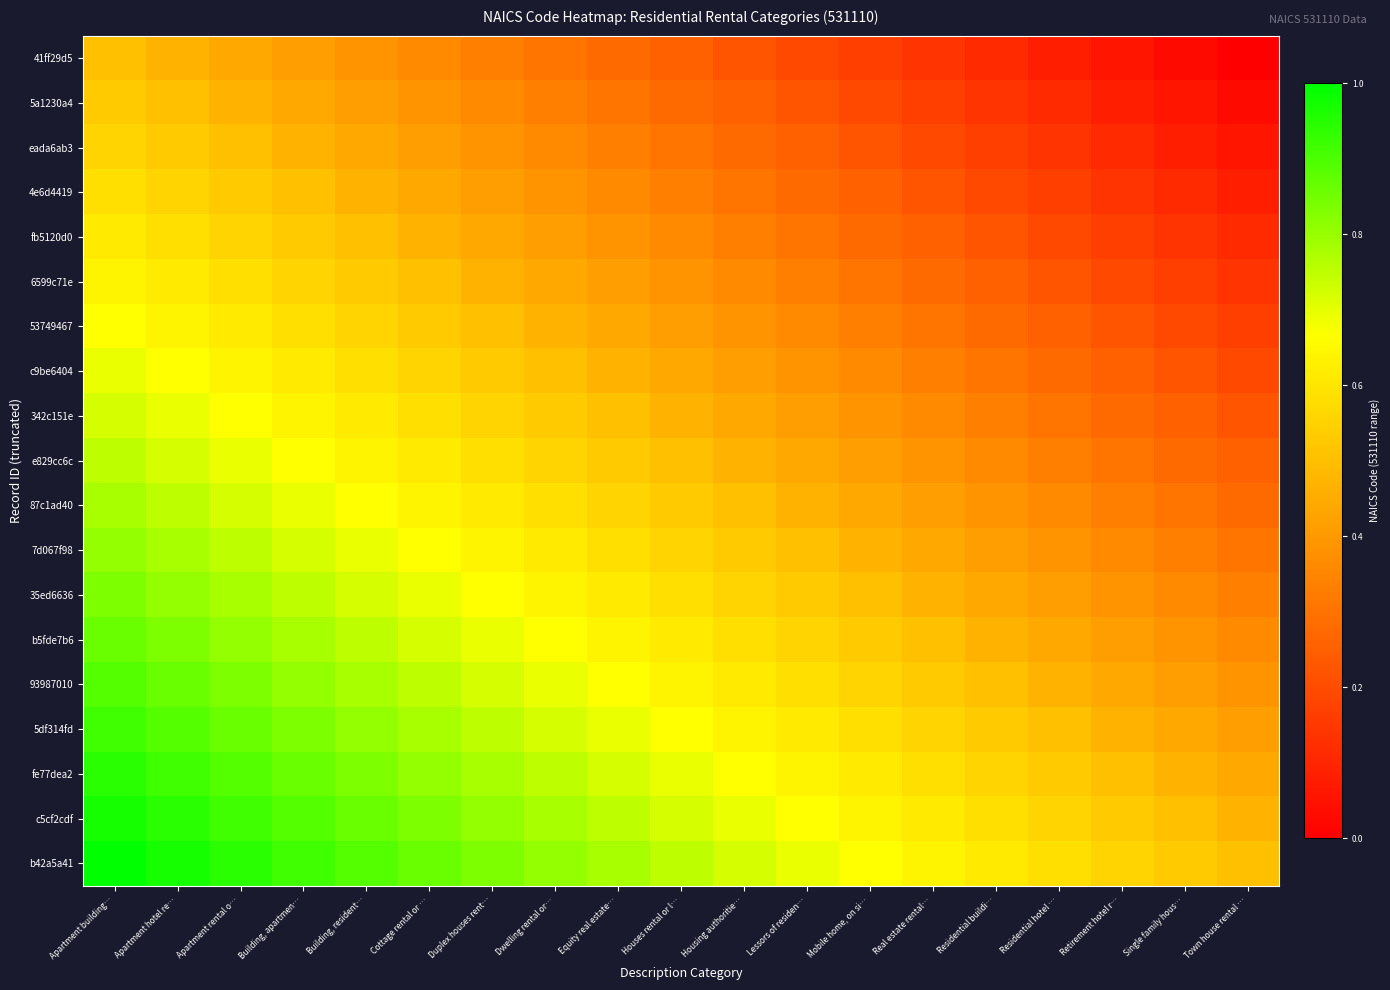

What is the difference between the highest and lowest values at Residential buildi…?

0.5